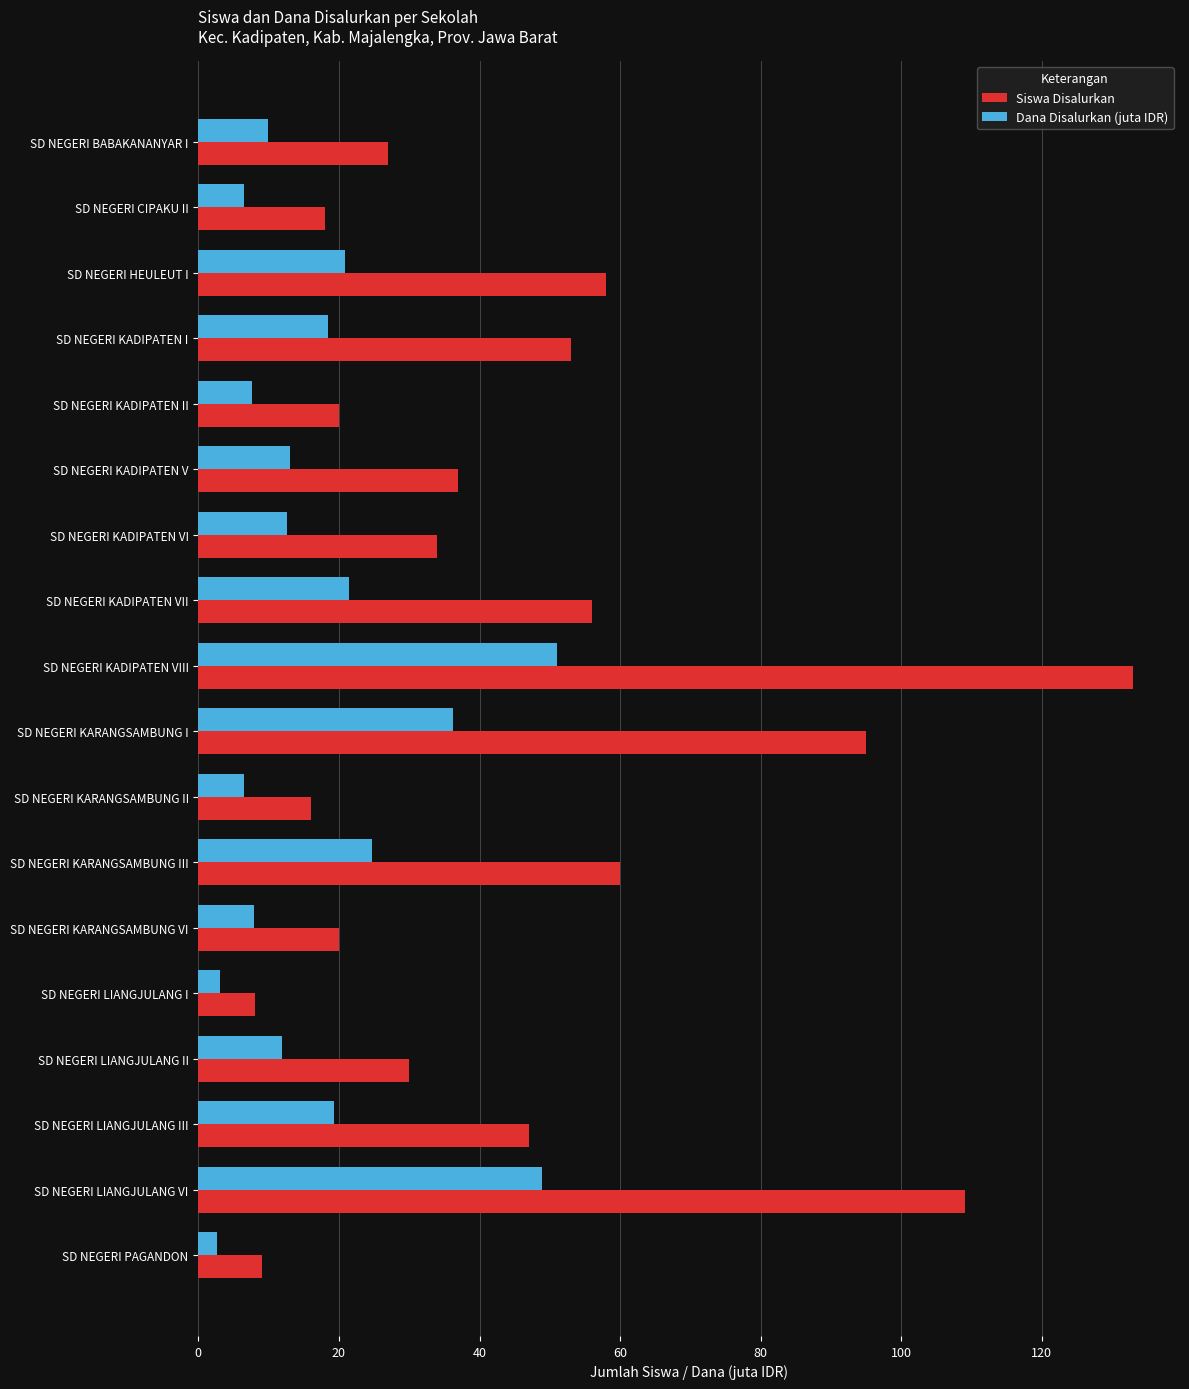

What are all the series names shown in the legend?

Siswa Disalurkan, Dana Disalurkan (juta IDR)